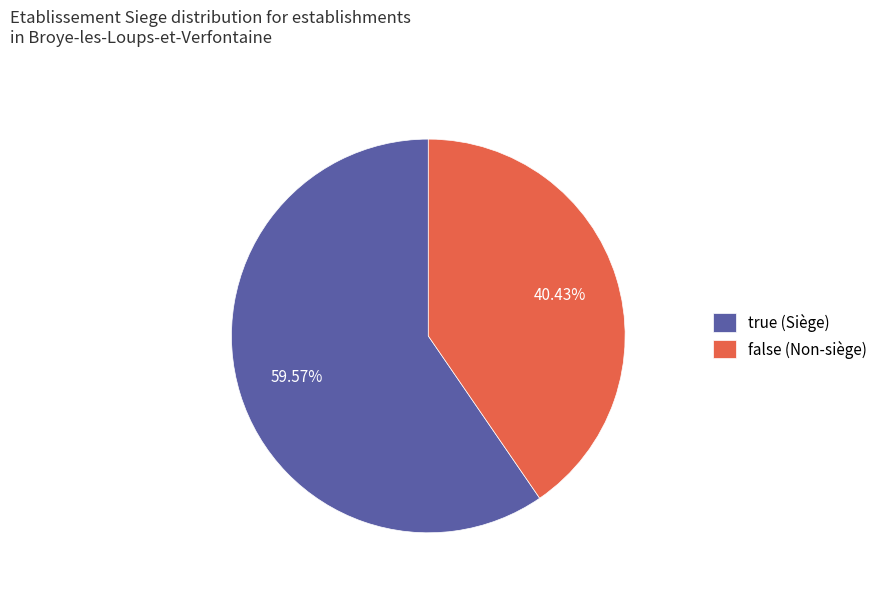

Which has a higher value, true (Siège) or false (Non-siège)?

true (Siège)